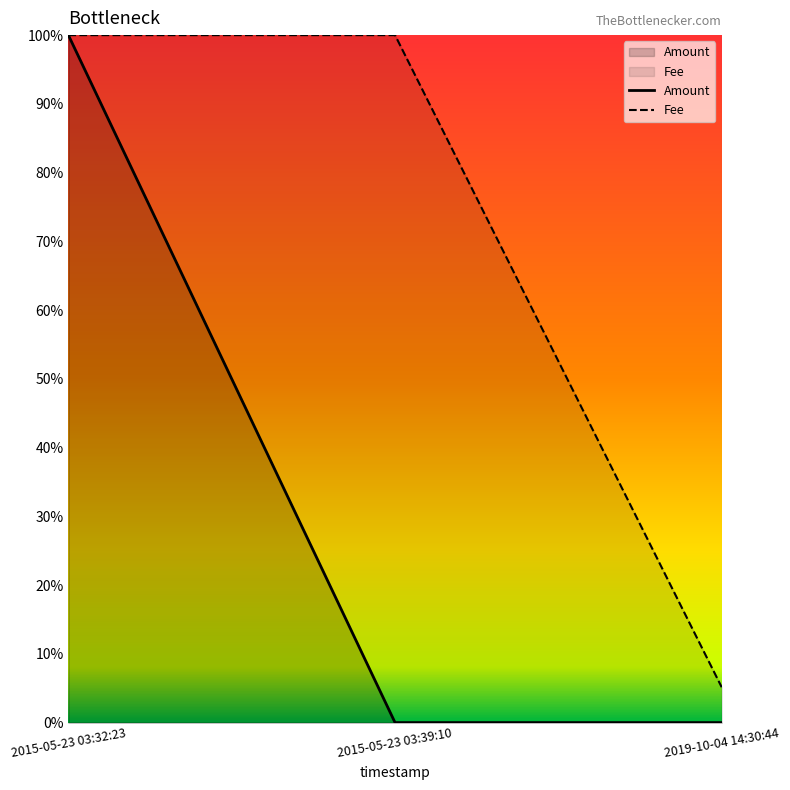

What is the value of the Amount point at the 1st from the left?

1.0